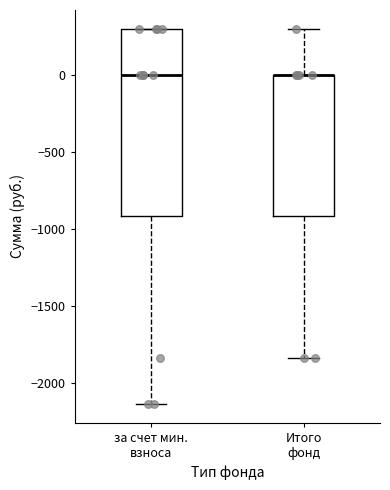

Which box is the tallest, from its lower edge to its upper edge?

за счет мин. взноса